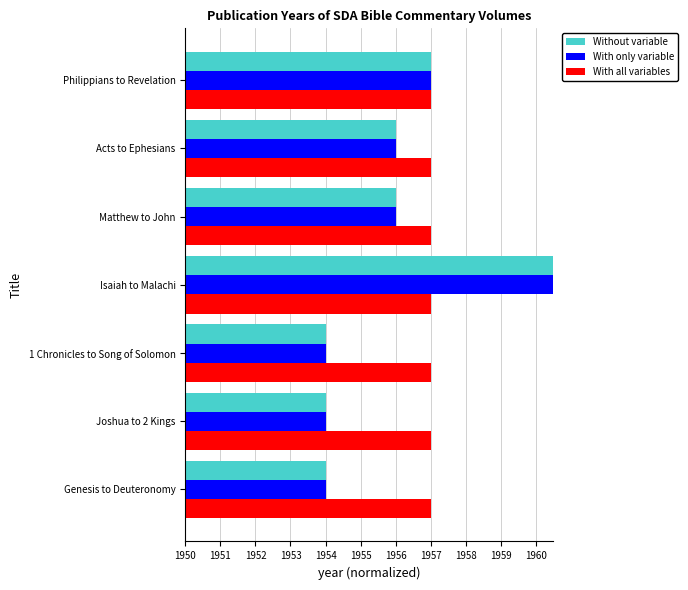

Count the Without variable values in the range 0 to 1.

6